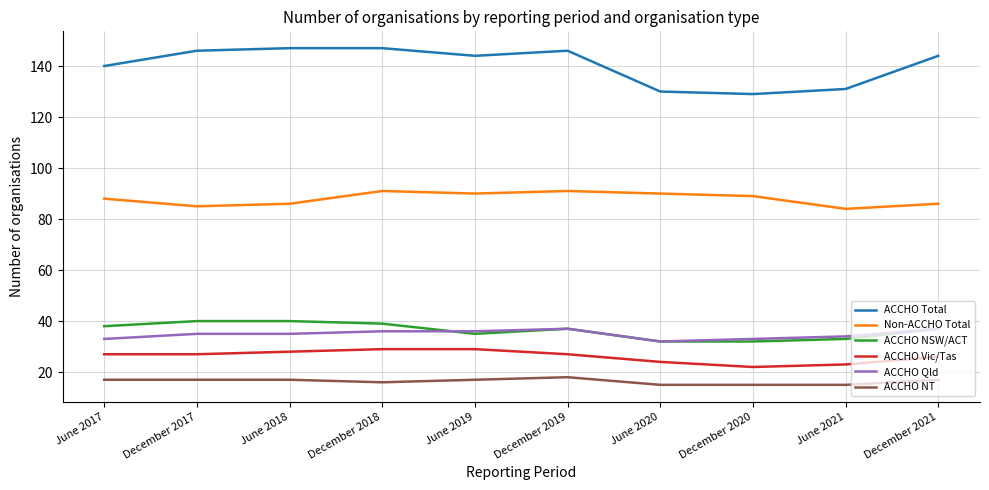

Reading left to right, transcribe all the data shown in this chart.

ACCHO Total: June 2017=140	December 2017=146	June 2018=147	December 2018=147	June 2019=144	December 2019=146	June 2020=130	December 2020=129	June 2021=131	December 2021=144
Non-ACCHO Total: June 2017=88	December 2017=85	June 2018=86	December 2018=91	June 2019=90	December 2019=91	June 2020=90	December 2020=89	June 2021=84	December 2021=86
ACCHO NSW/ACT: June 2017=38	December 2017=40	June 2018=40	December 2018=39	June 2019=35	December 2019=37	June 2020=32	December 2020=32	June 2021=33	December 2021=37
ACCHO Vic/Tas: June 2017=27	December 2017=27	June 2018=28	December 2018=29	June 2019=29	December 2019=27	June 2020=24	December 2020=22	June 2021=23	December 2021=26
ACCHO Qld: June 2017=33	December 2017=35	June 2018=35	December 2018=36	June 2019=36	December 2019=37	June 2020=32	December 2020=33	June 2021=34	December 2021=37
ACCHO NT: June 2017=17	December 2017=17	June 2018=17	December 2018=16	June 2019=17	December 2019=18	June 2020=15	December 2020=15	June 2021=15	December 2021=17